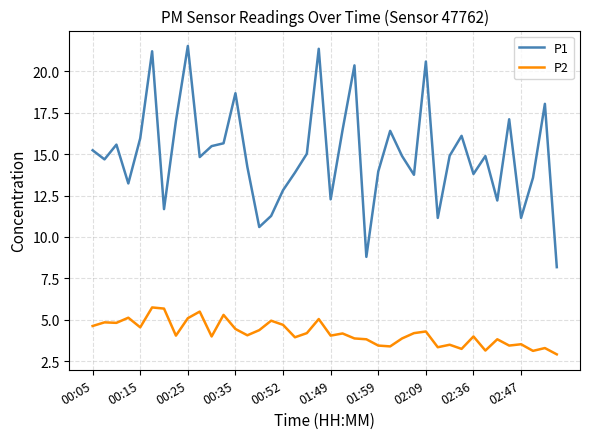

Rank the series by their average value, from highest to lowest.

P1, P2